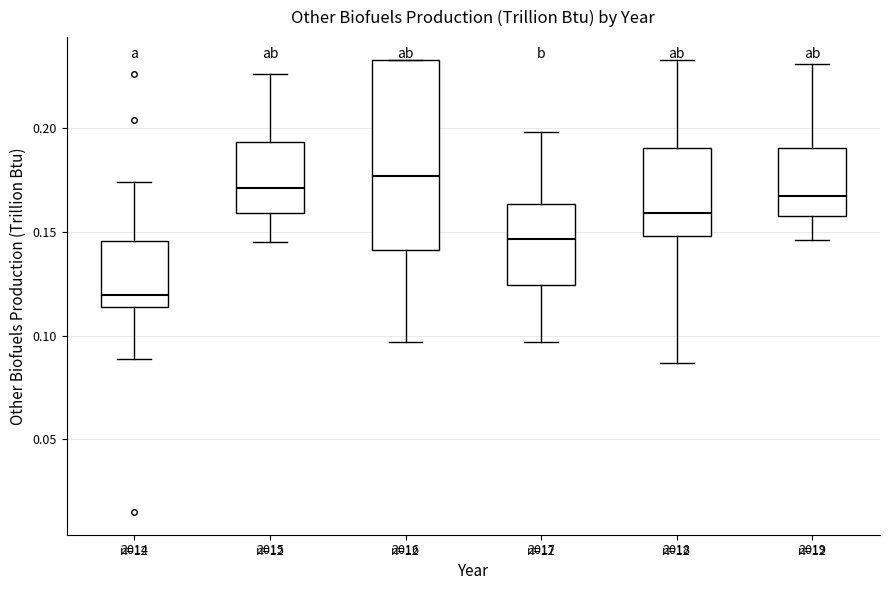

Where does the upper whisker of the box at x = 2019 end on the y-axis? The values are not printed on the chart, so give them approximately, as read against the axis.

0.230